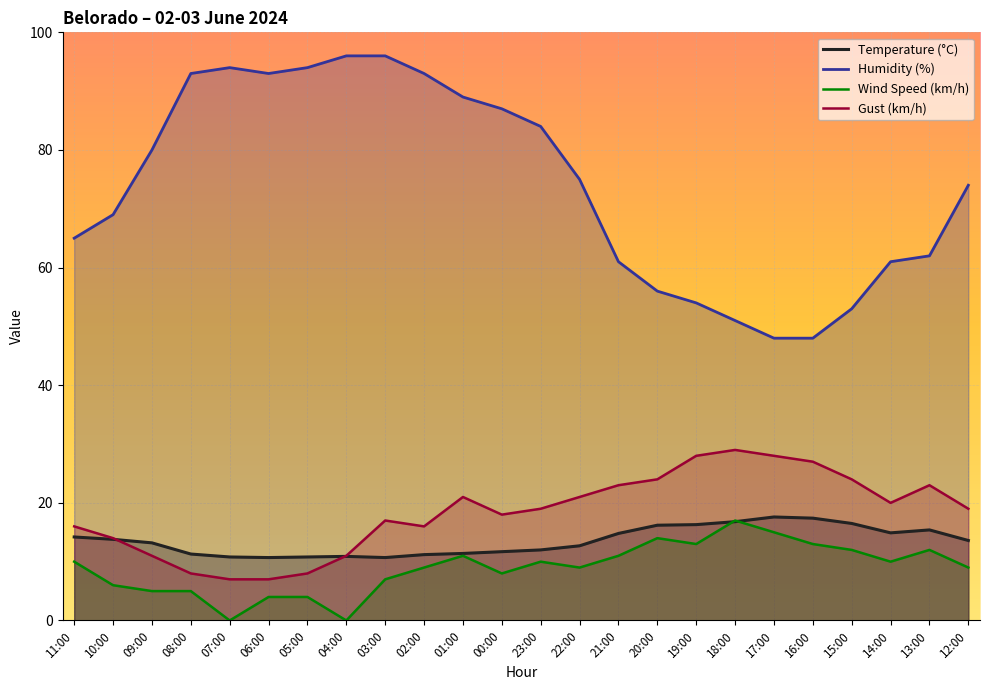

Between 10:00 and 22:00, which is larger?

10:00